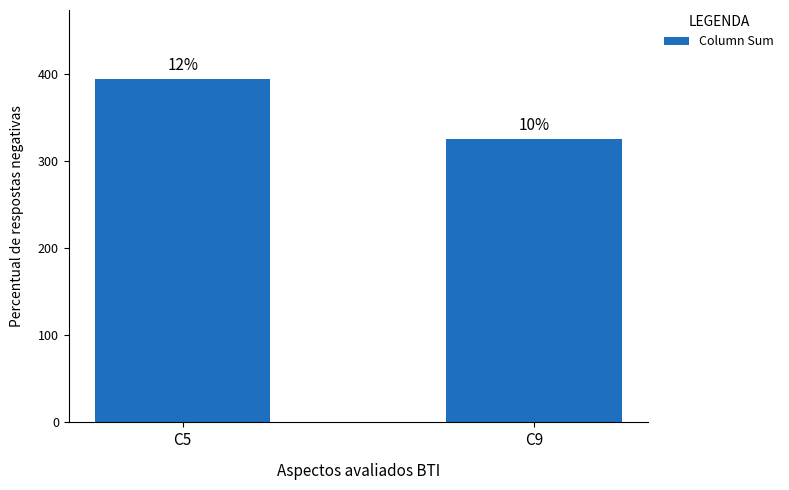

How many bars are there in total?

2